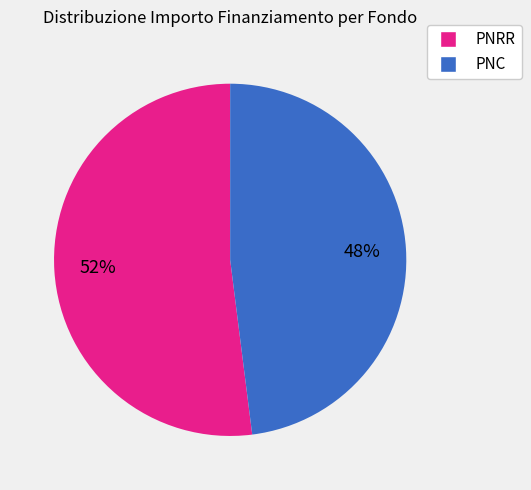

Which slice is the largest?

PNRR